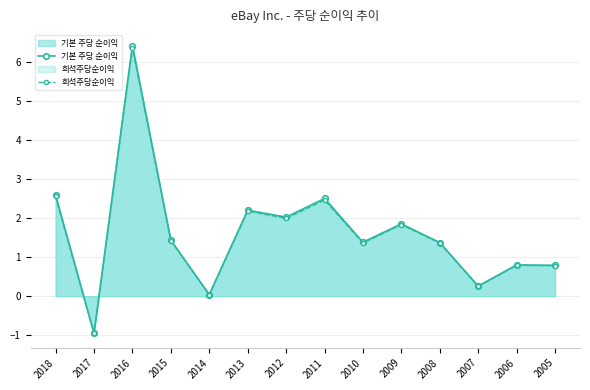

Reading left to right, list all the values displayed in this chart.

기본 주당 순이익: 2.6	-0.9	6.4	1.4	0.0	2.2	2.0	2.5	1.4	1.9	1.4	0.3	0.8	0.8
희석주당순이익: 2.5	-0.9	6.3	1.4	0.0	2.2	2.0	2.5	1.4	1.8	1.4	0.2	0.8	0.8